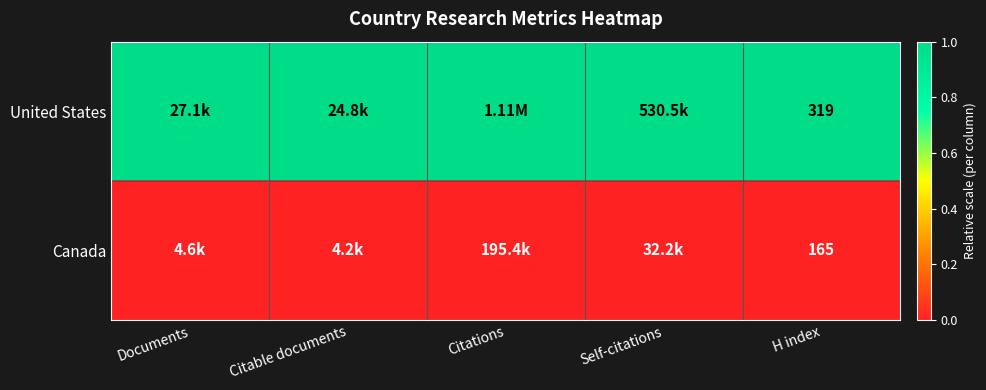

Is the value of Canada at H index greater than the value of United States at H index?

No